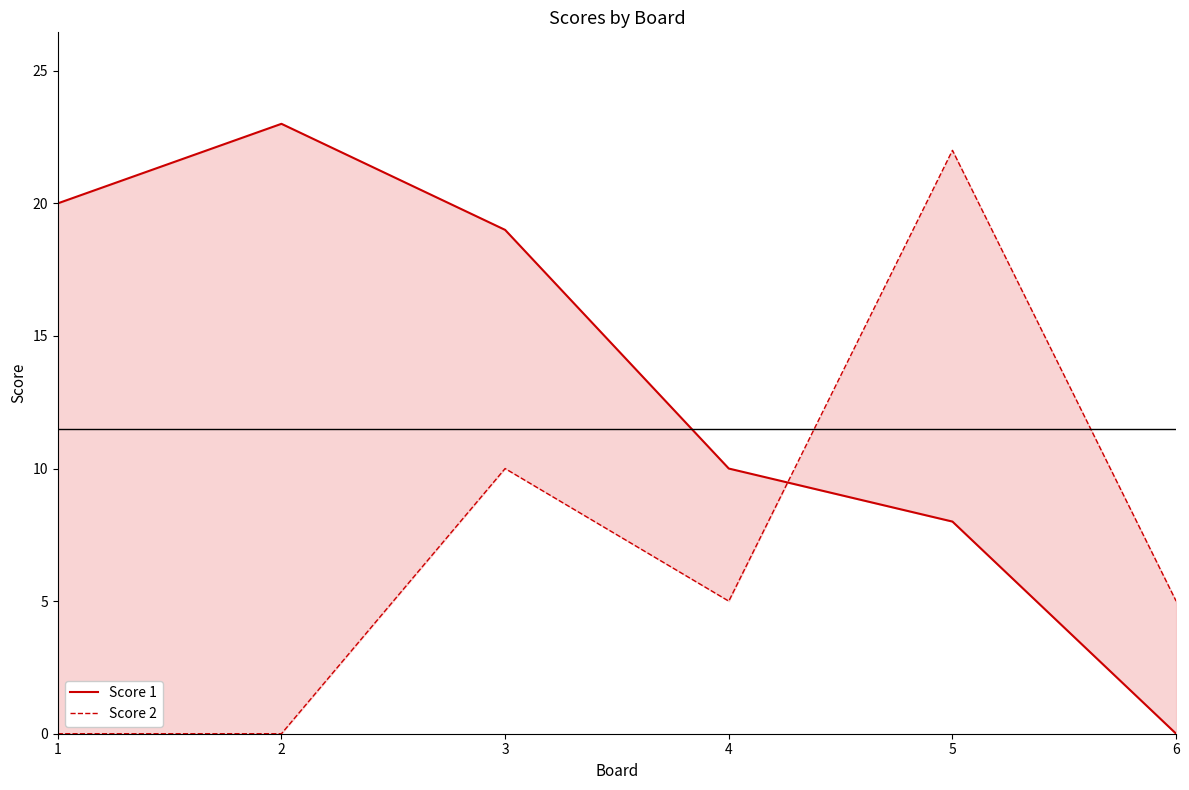

What are all the series names shown in the legend?

Score 1, Score 2